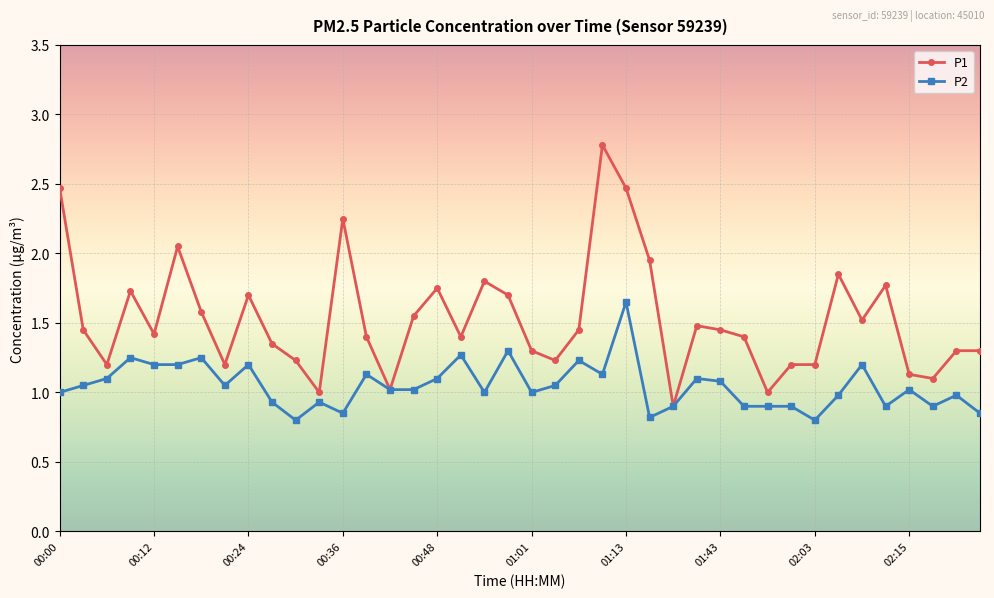

Which series has the largest range (max minus min)?

P1